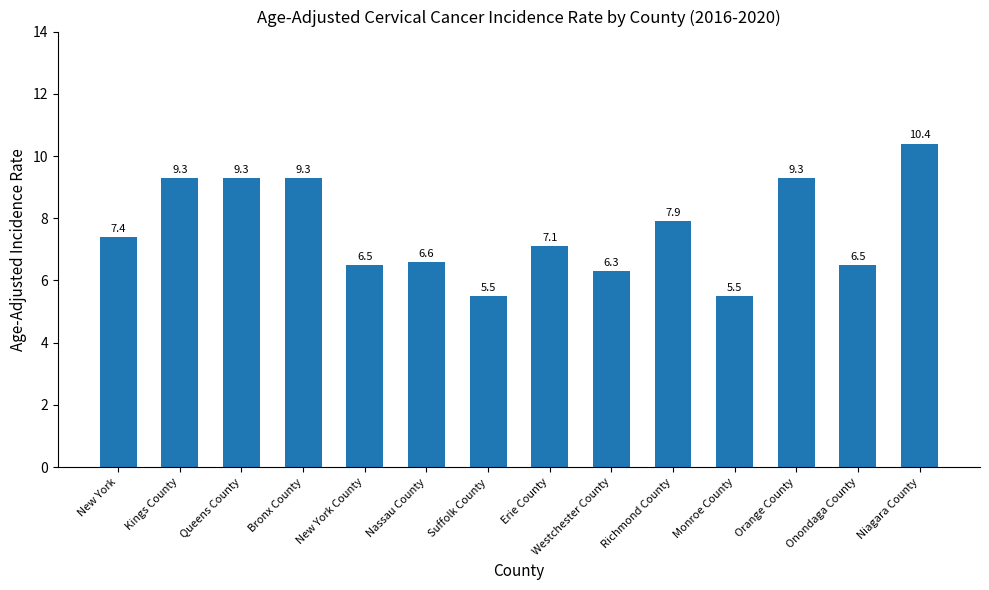

How many series are shown in this chart?

1